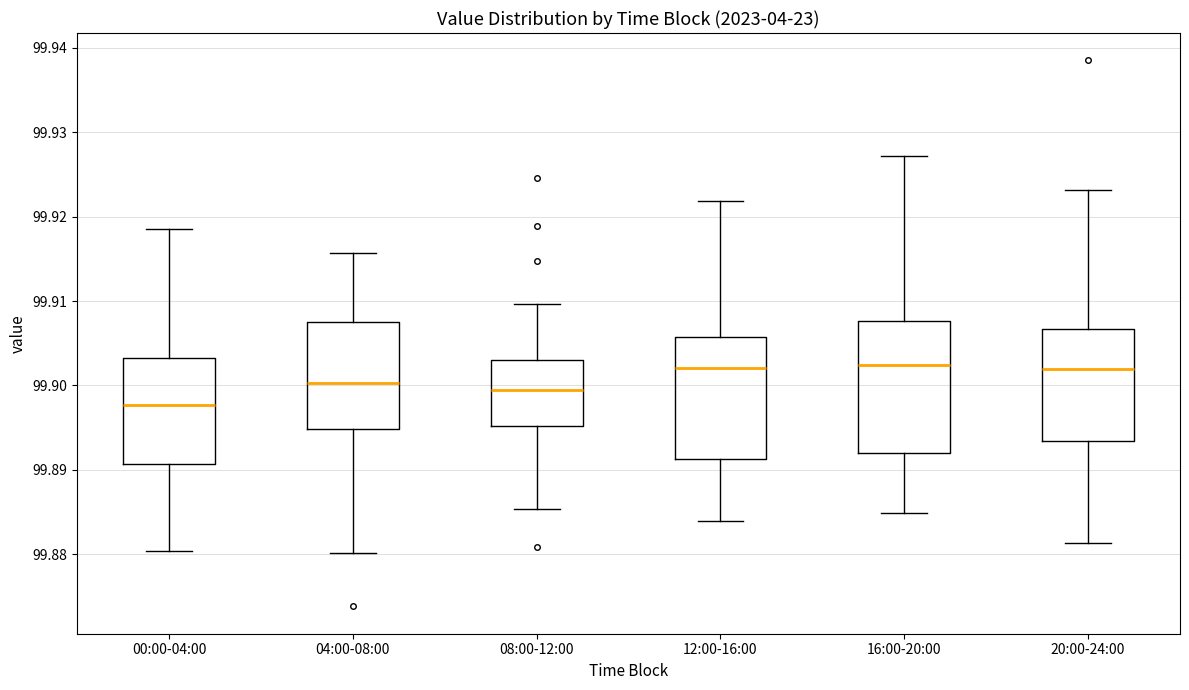

Where is the upper edge of the box for 20:00-24:00 on the y-axis? The values are not printed on the chart, so give them approximately, as read against the axis.

99.907